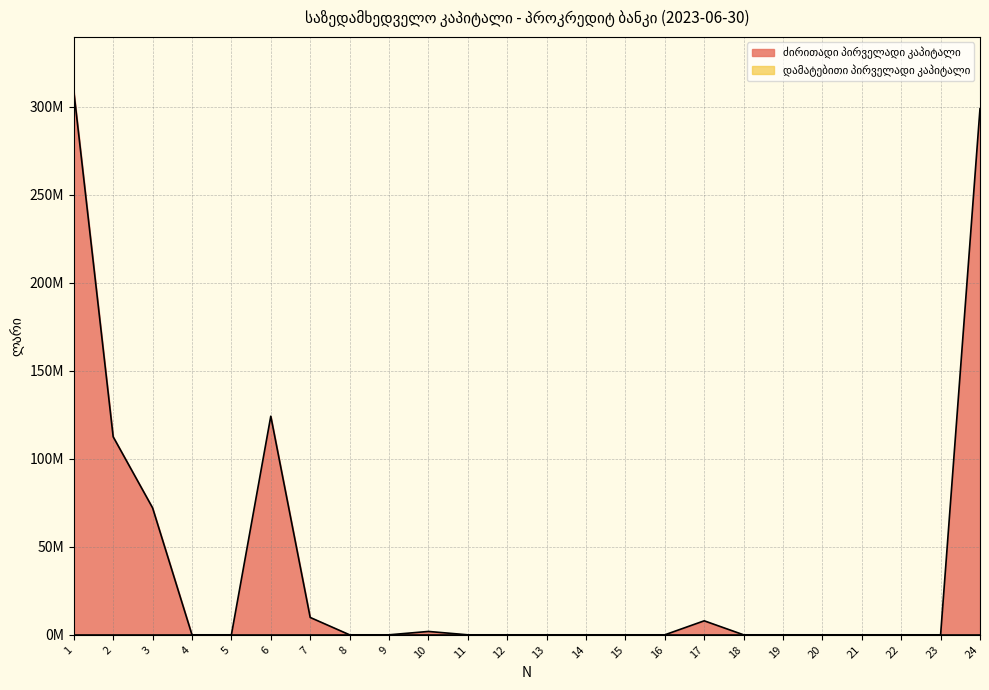

At which category does the chart reach its minimum across all series?

4